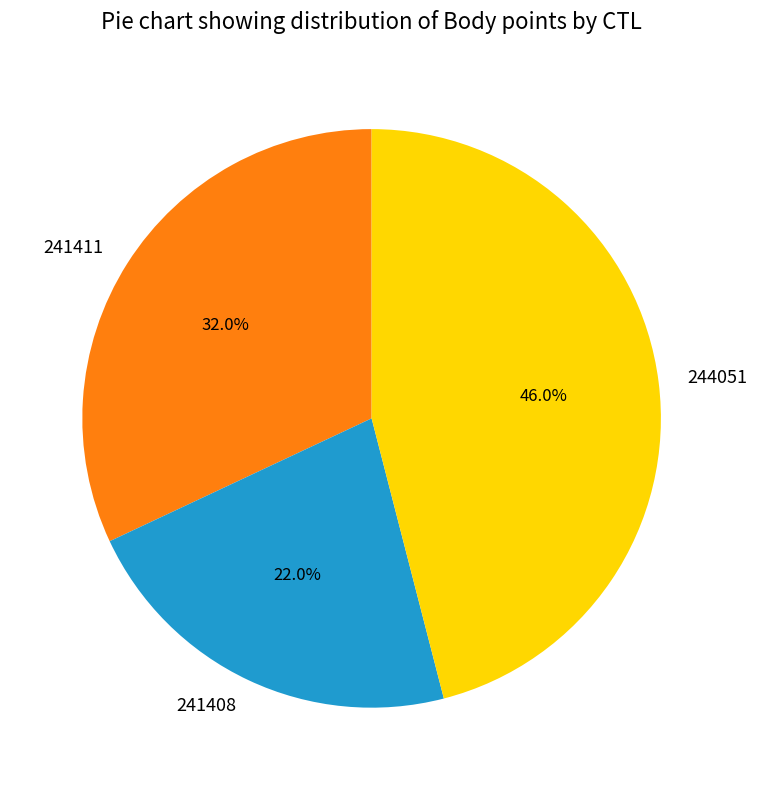

Between 241411 and 244051, which is larger?

244051